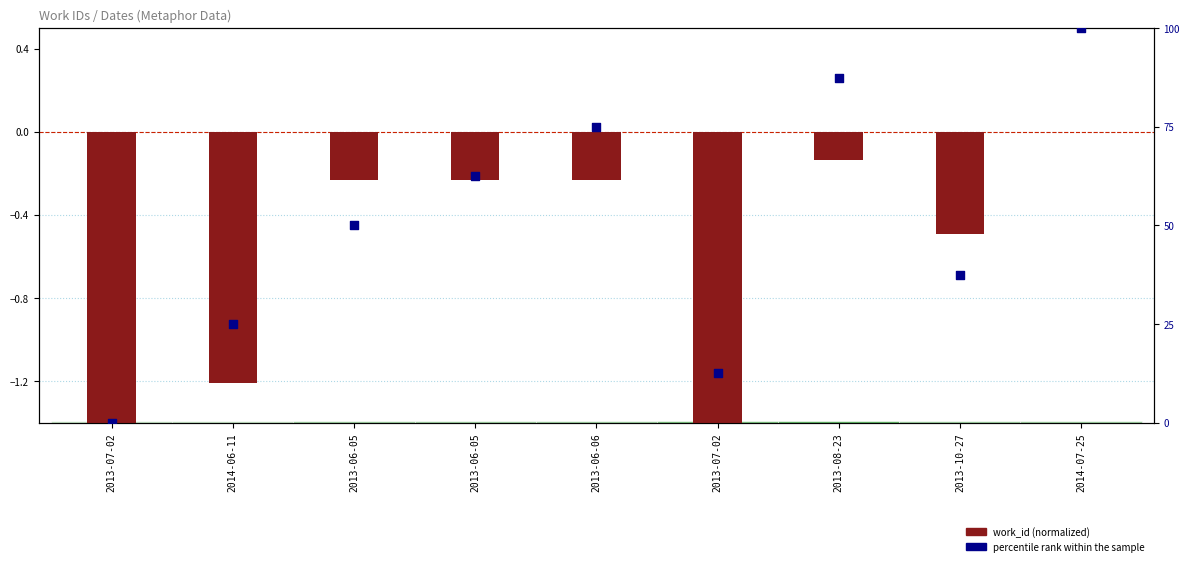

Which series contains the highest Y value?

percentile rank within the sample